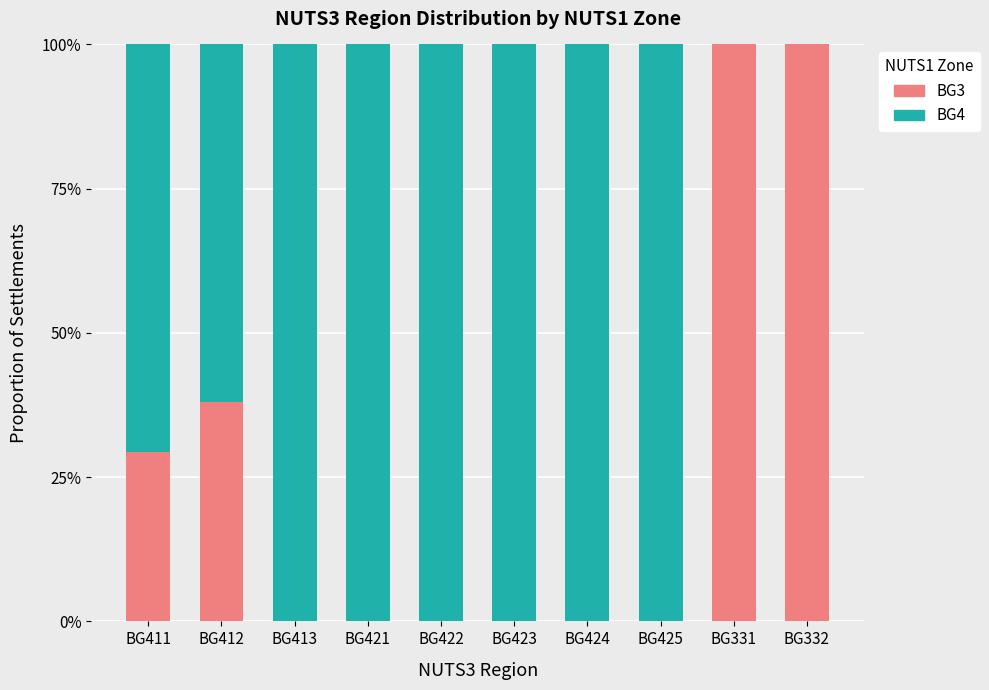

What is the average value of the BG3 series?

26.8